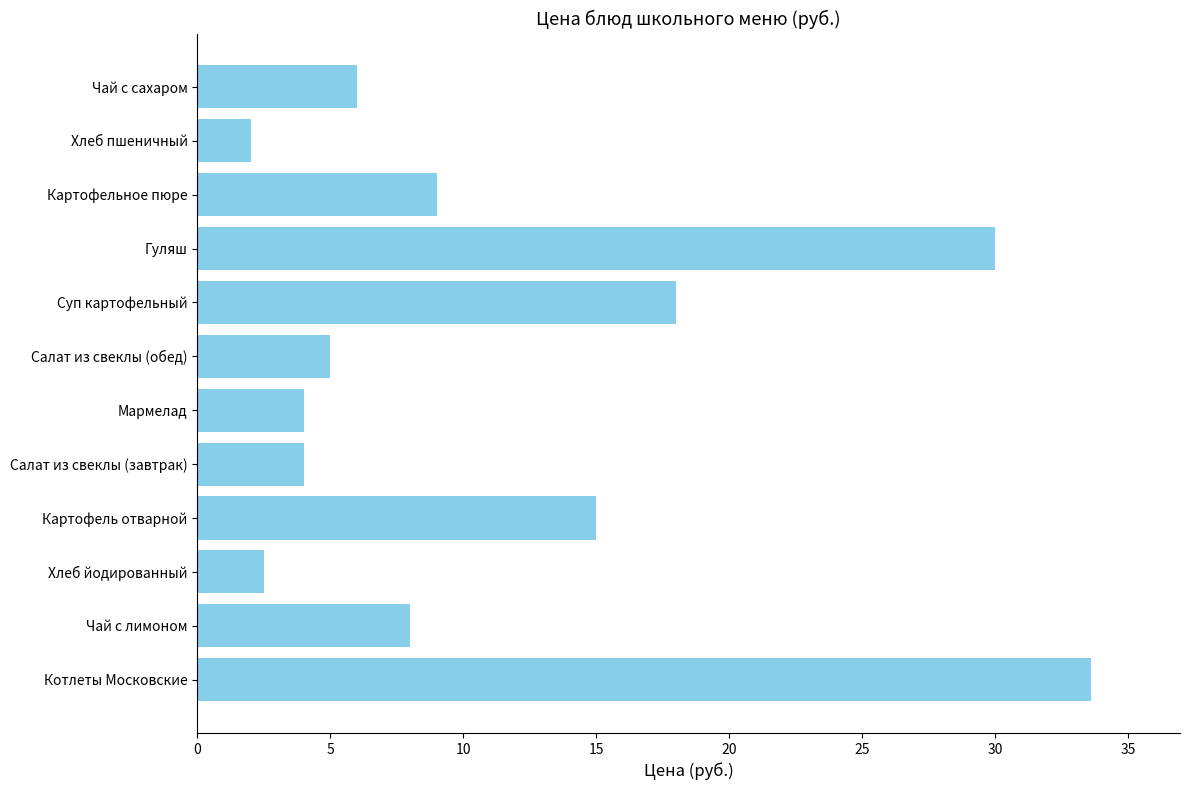

What is the sum of the values at Картофельное пюре and Гуляш?

39.0